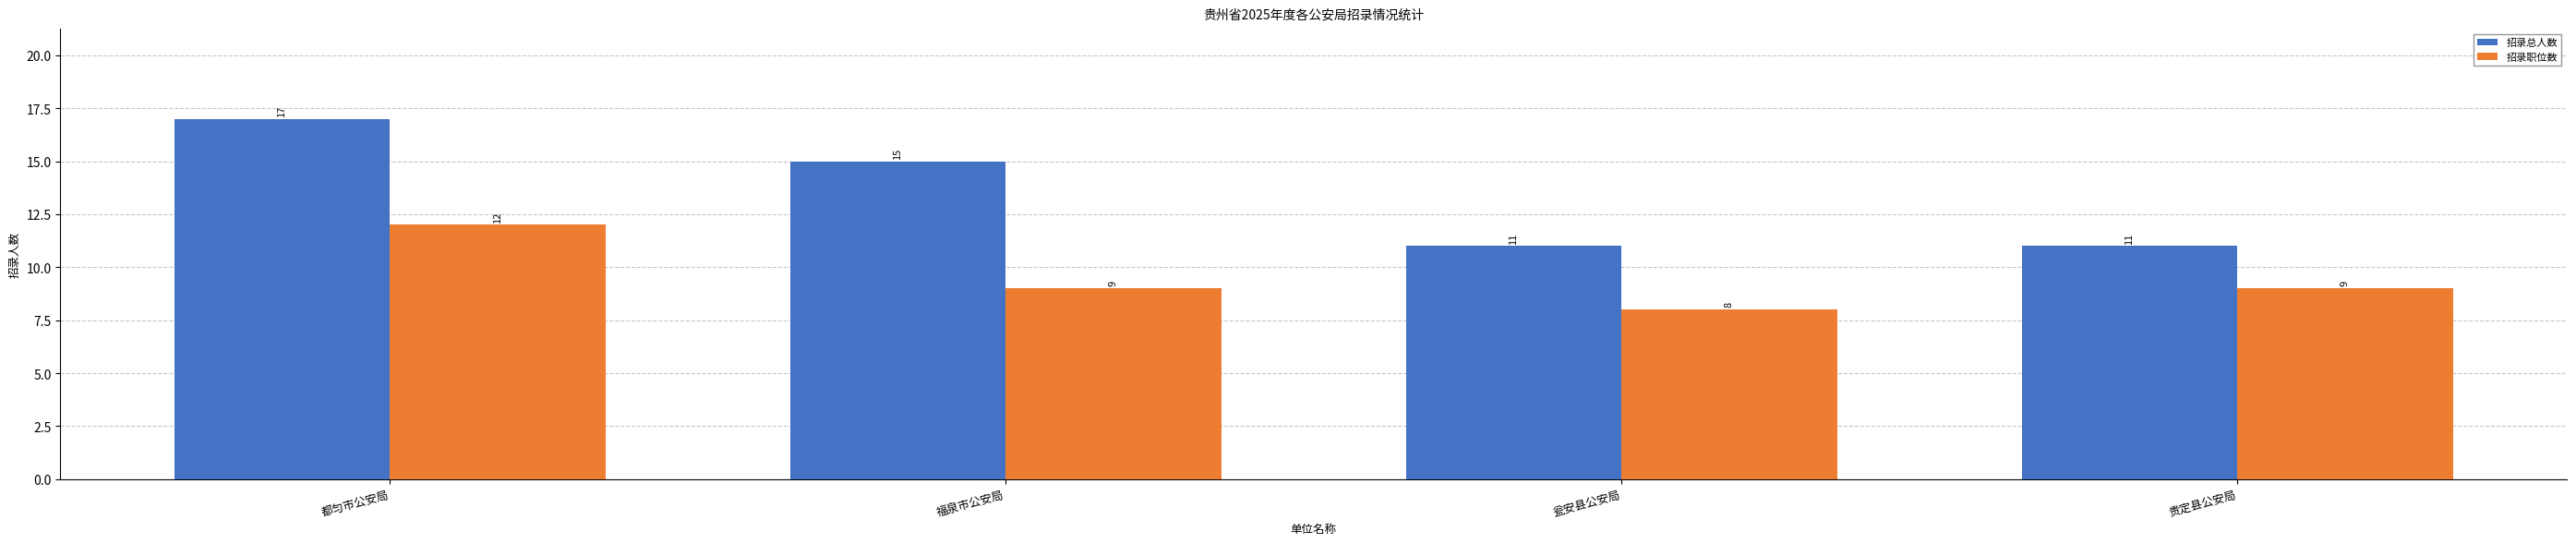

The value of 招录职位数 at 福泉市公安局 is 3. True or false?

False